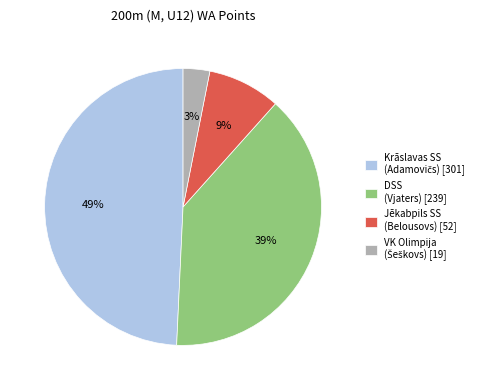

To the nearest percent, what is the difference between the largest and smallest slice percentages?

46%